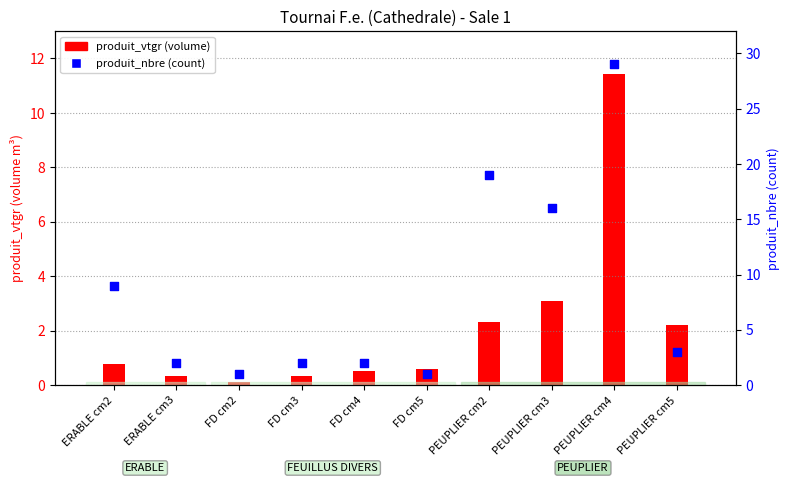

At which category is the sum across all series the highest?

PEUPLIER cm4